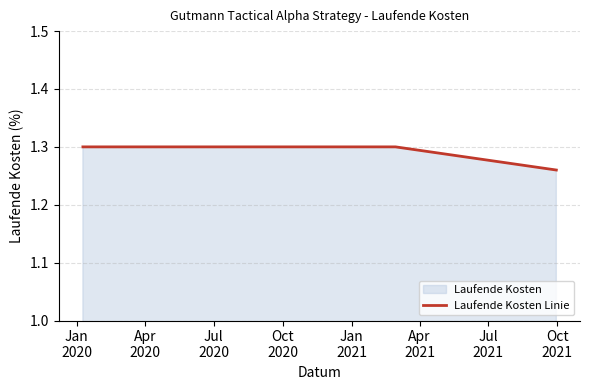

Count the values in the range 1 to 2.

3